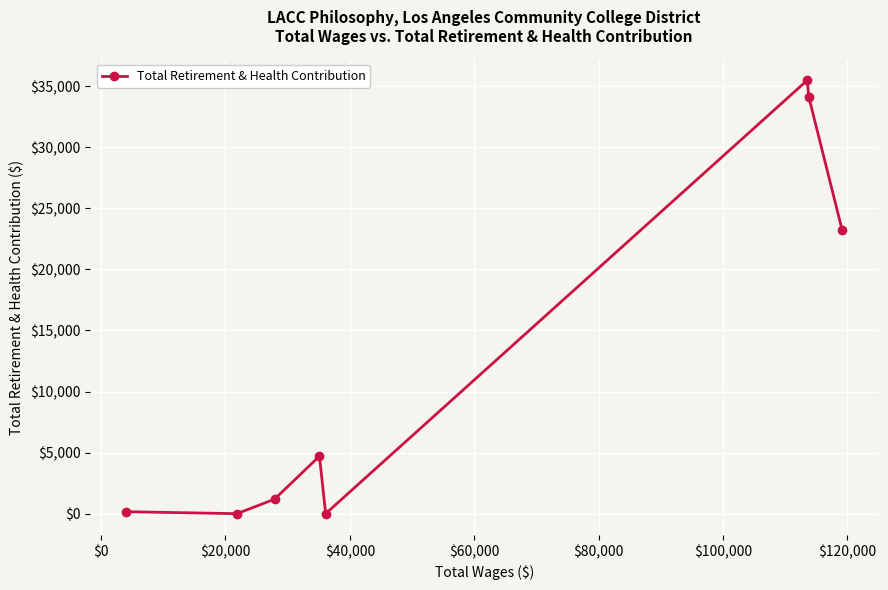

True or false: the data has more than 0 interior local peaks.

True